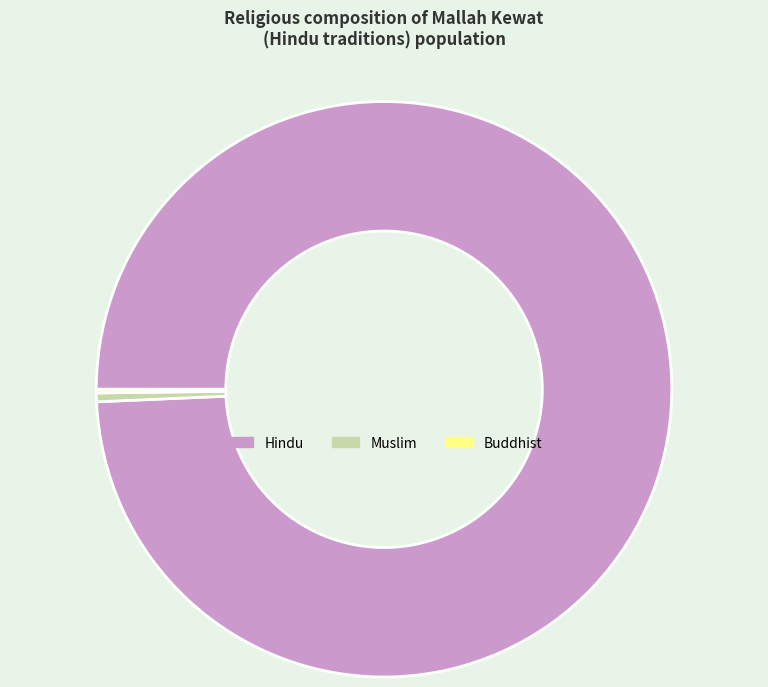

What is the largest slice in the pie chart?

Hindu